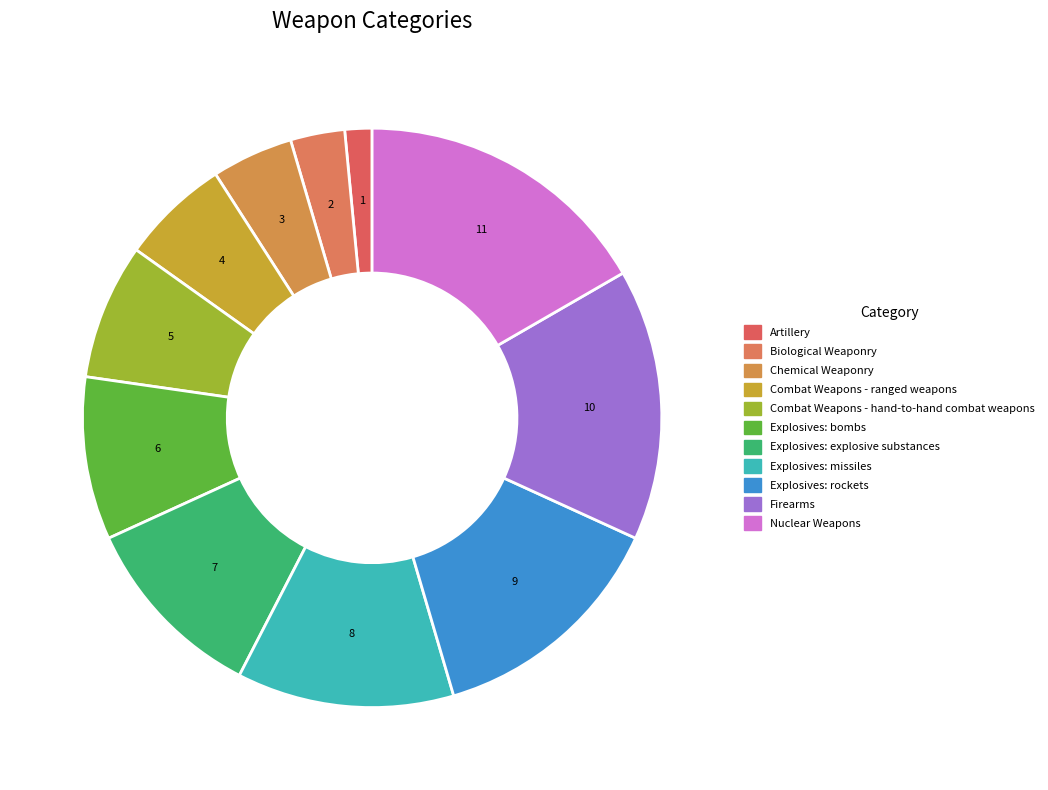

What is the smallest slice in the pie chart?

Artillery